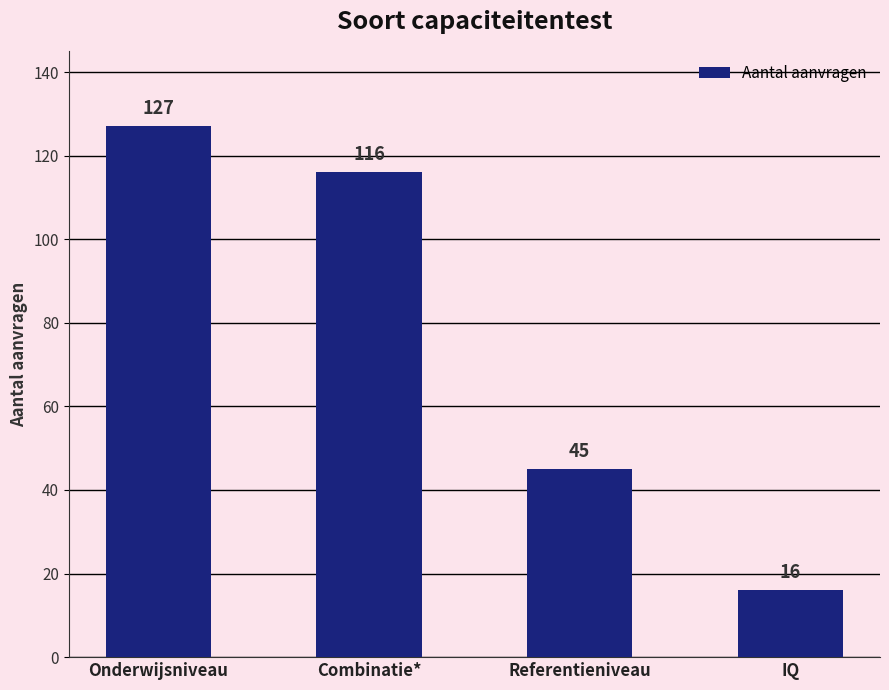

Which label corresponds to the smallest value in the chart?

IQ